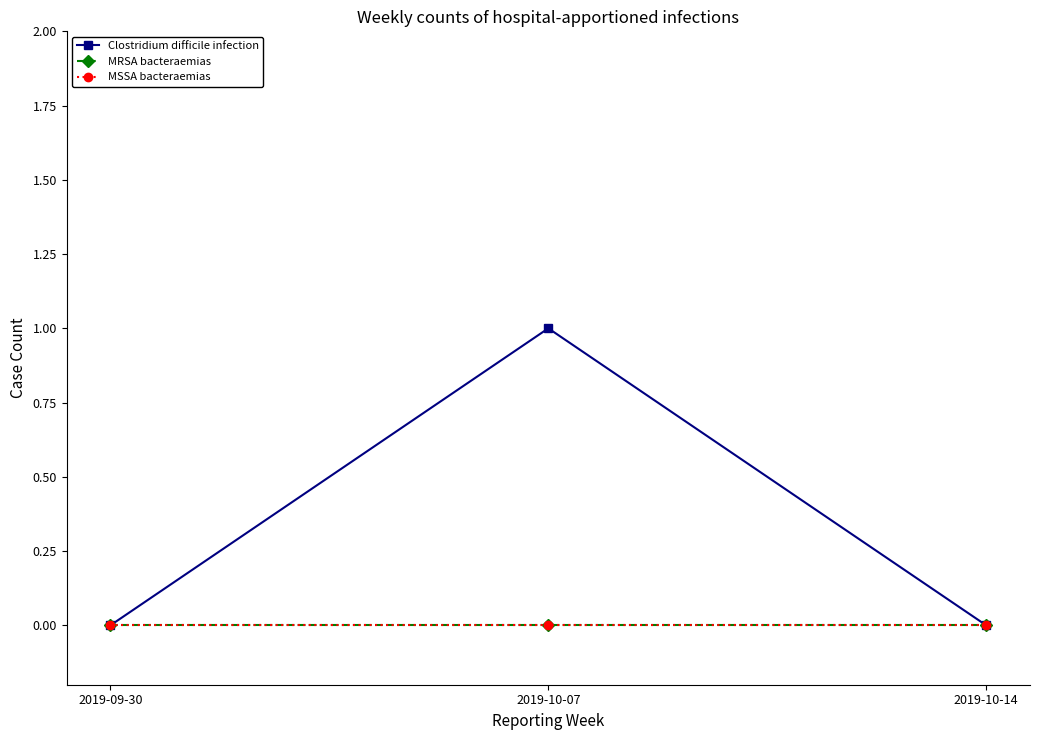

Reading left to right, list all the values displayed in this chart.

Clostridium difficile infection: 2019-09-30=0	2019-10-07=1	2019-10-14=0
MRSA bacteraemias: 2019-09-30=0	2019-10-07=0	2019-10-14=0
MSSA bacteraemias: 2019-09-30=0	2019-10-07=0	2019-10-14=0